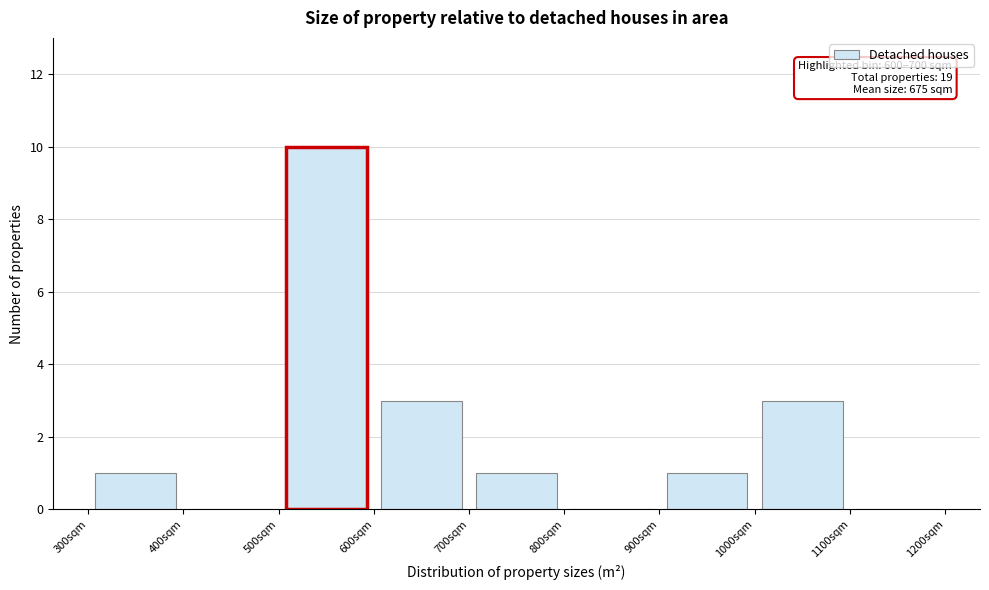

Which range on the x-axis has the tallest bar?

500 to 600